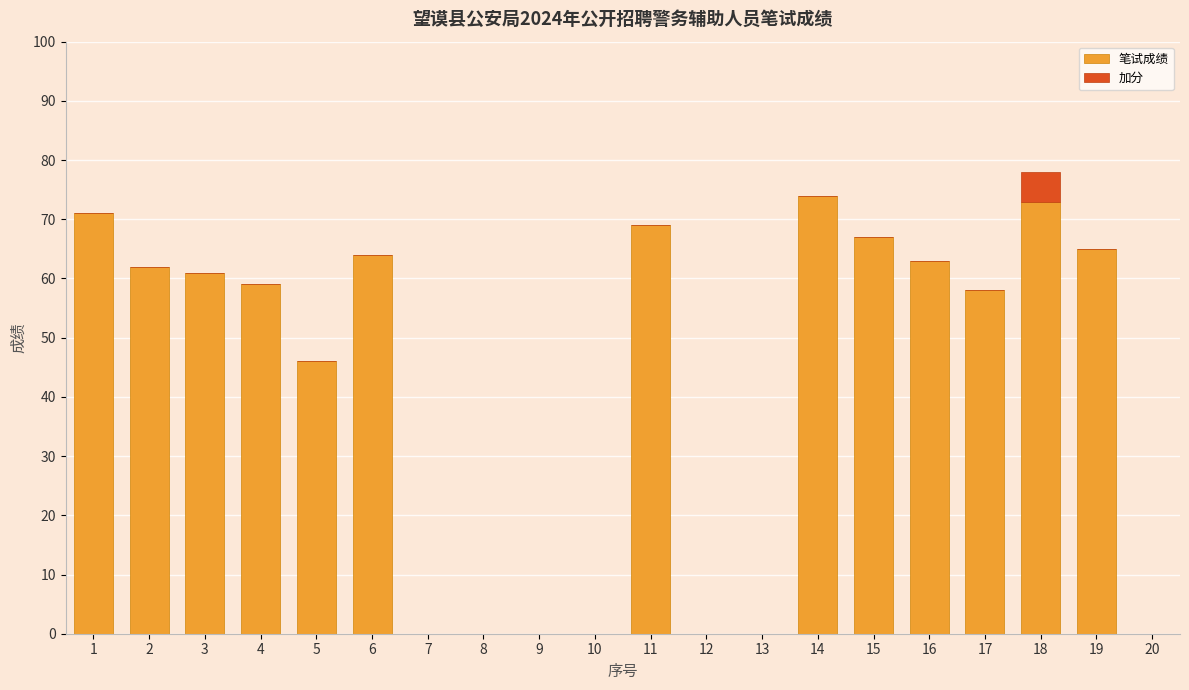

What are all the series names shown in the legend?

笔试成绩, 加分